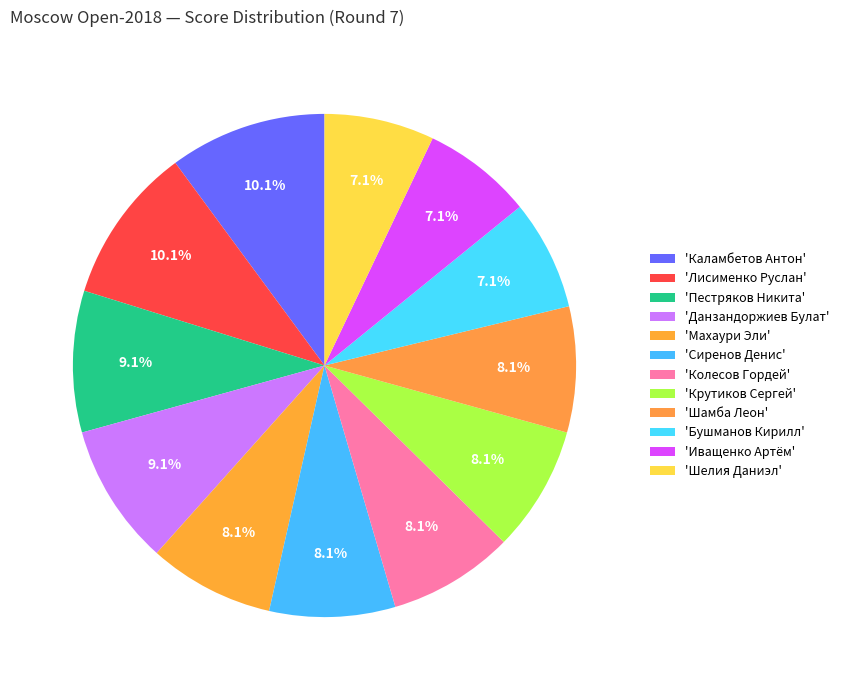

Count the number of slices in the pie.

12